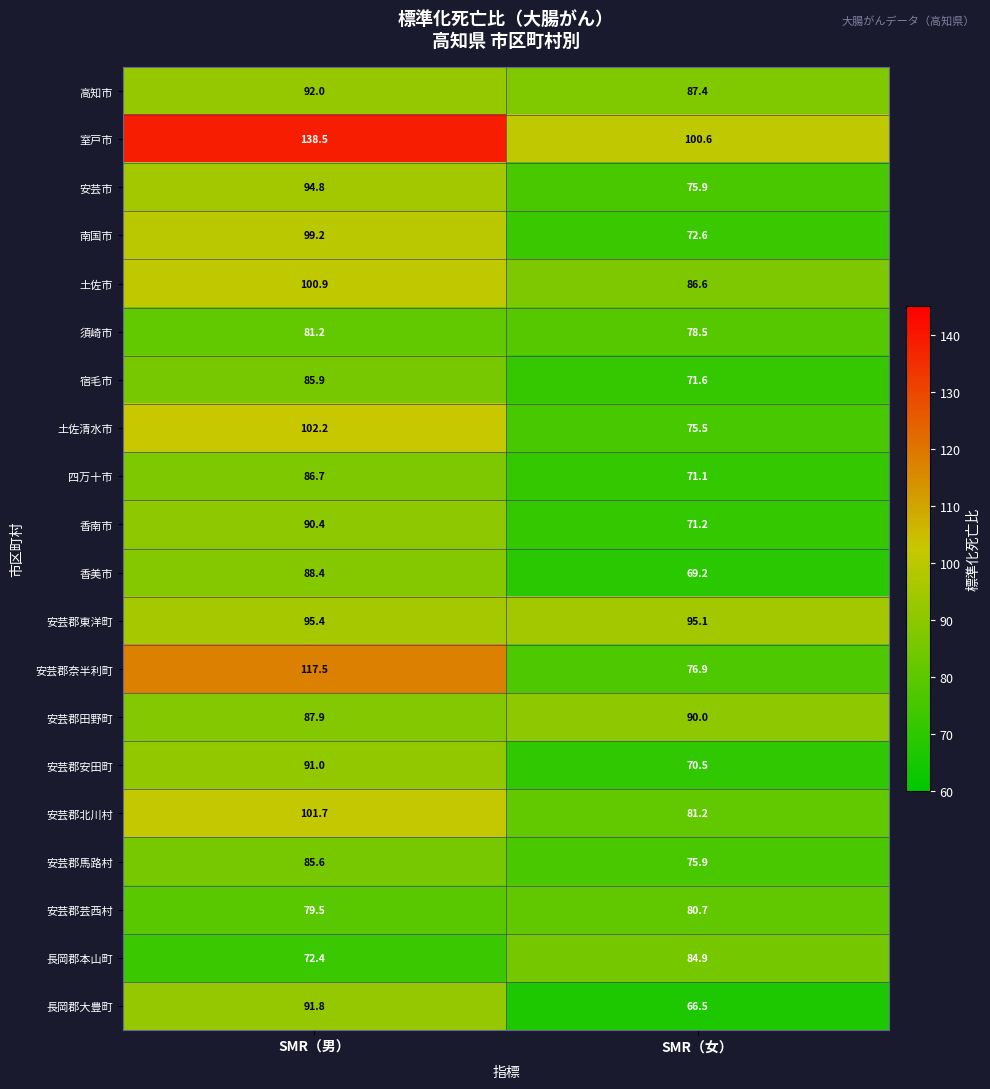

How many data points does each series have?

2